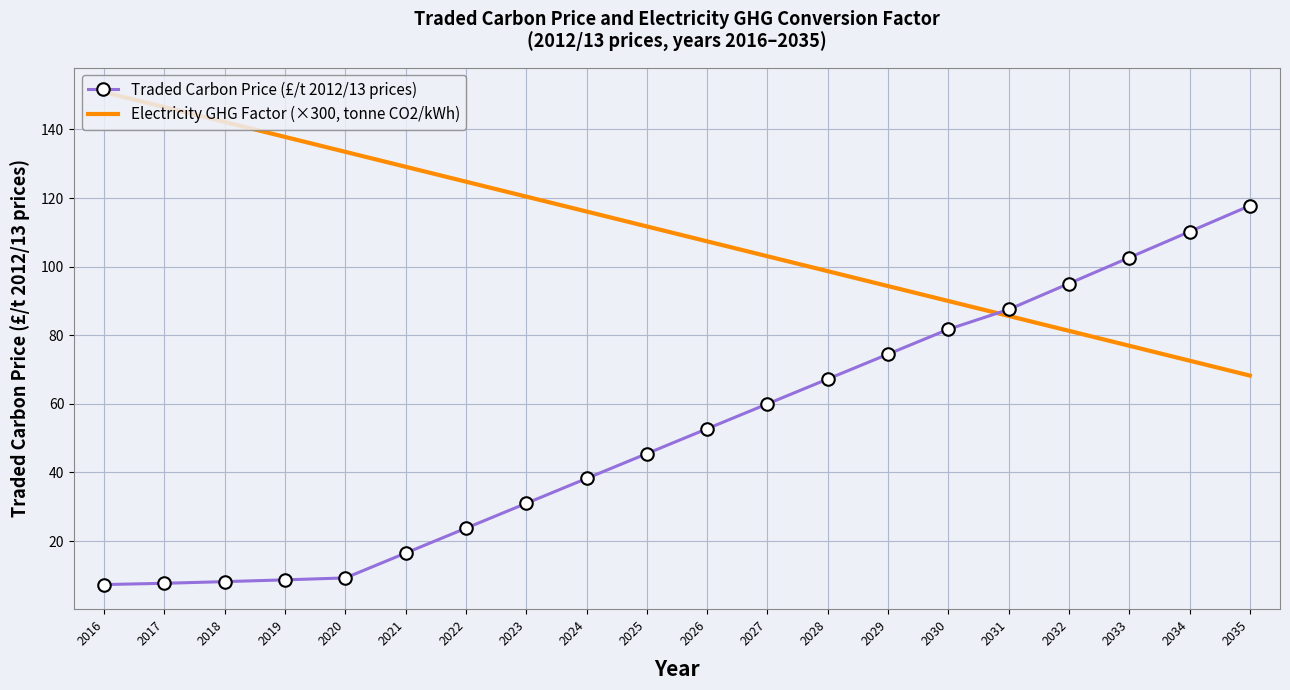

Is it true that Traded Carbon Price (£/t 2012/13 prices) equals 67.2 at 2028?

True